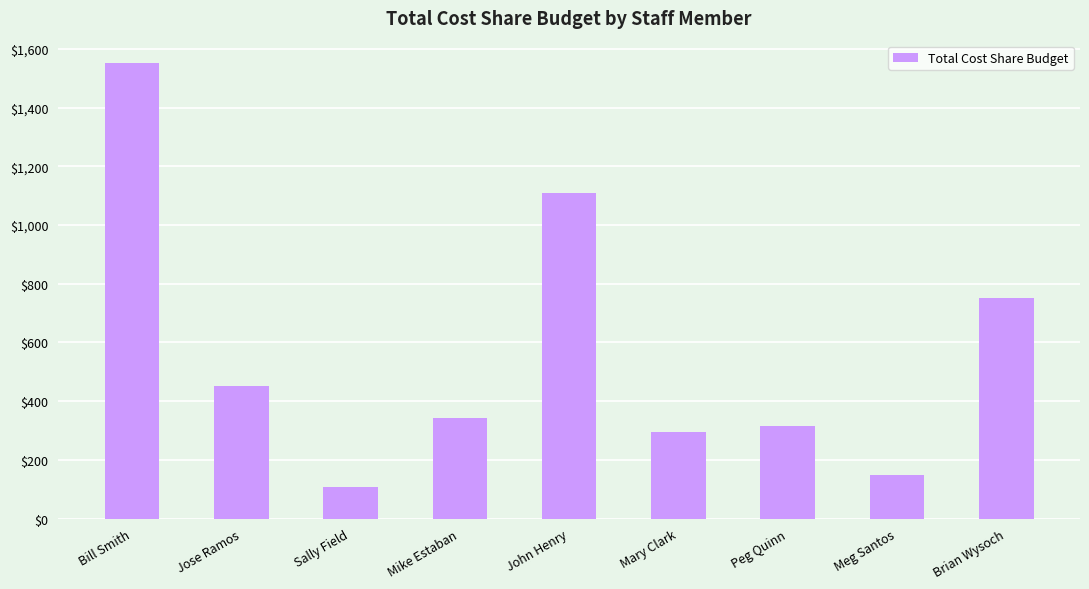

How many distinct data groups are displayed?

1